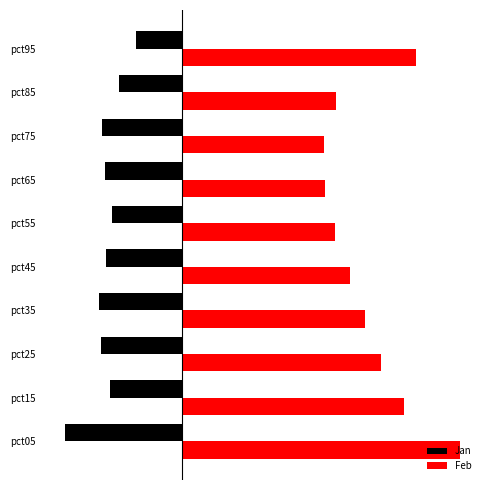

Which series has the widest spread of values?

Feb